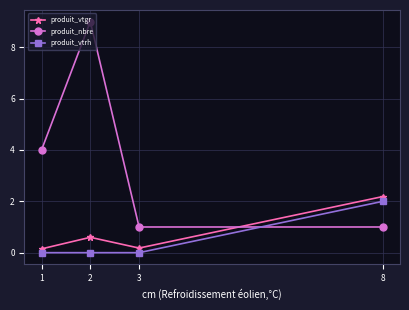

Is the value of produit_nbre at 2 greater than the value of produit_vtrh at 8?

Yes